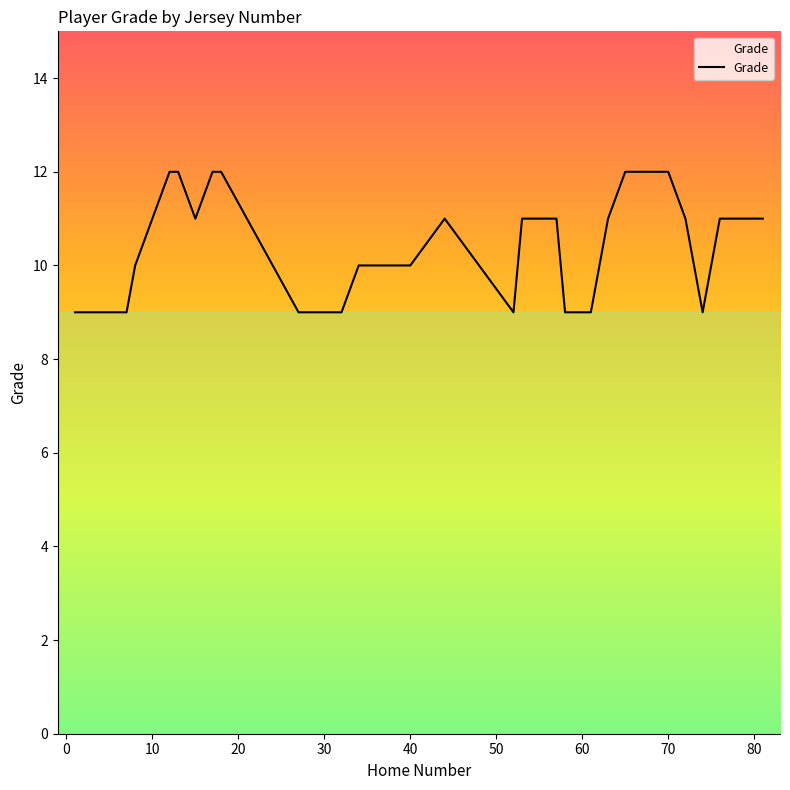

How many series are shown in this chart?

1